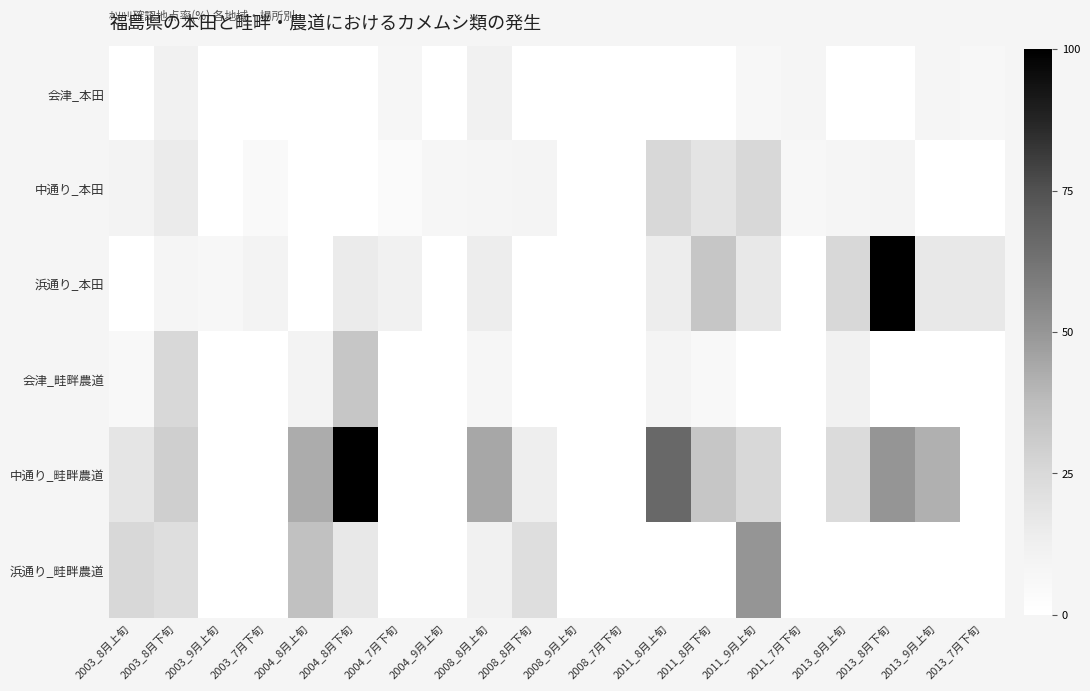

Which has a higher value, 2004_8月上旬 or 2003_7月下旬?

2004_8月上旬